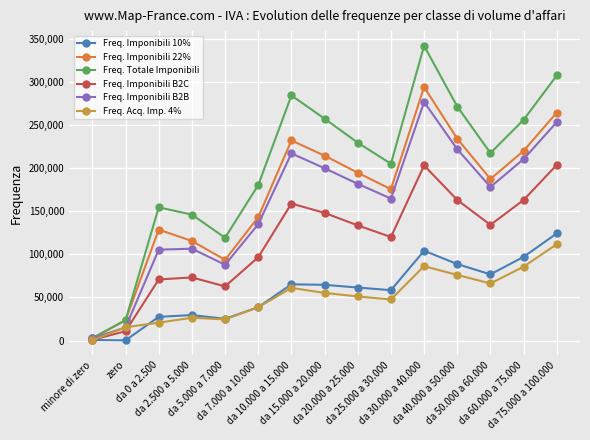

Which series has the widest spread of values?

Freq. Totale Imponibili